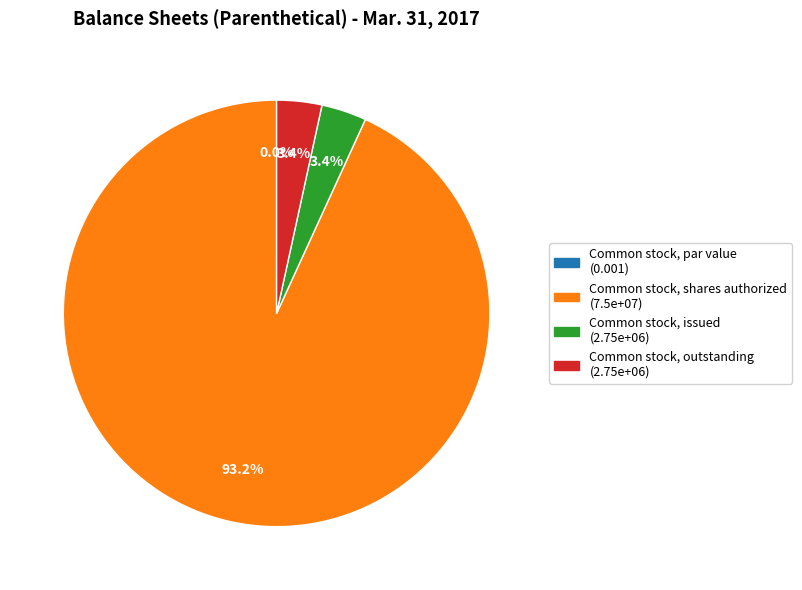

The Common stock, par value slice represents 0% of the pie. True or false?

True